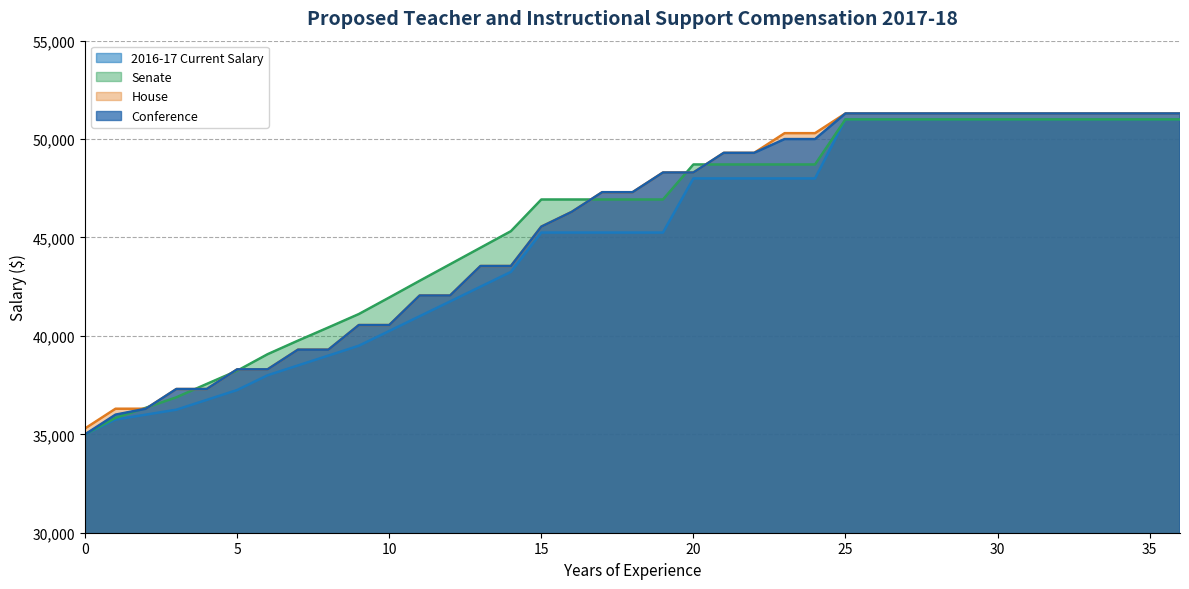

Between 34 and 2, which is larger?

34